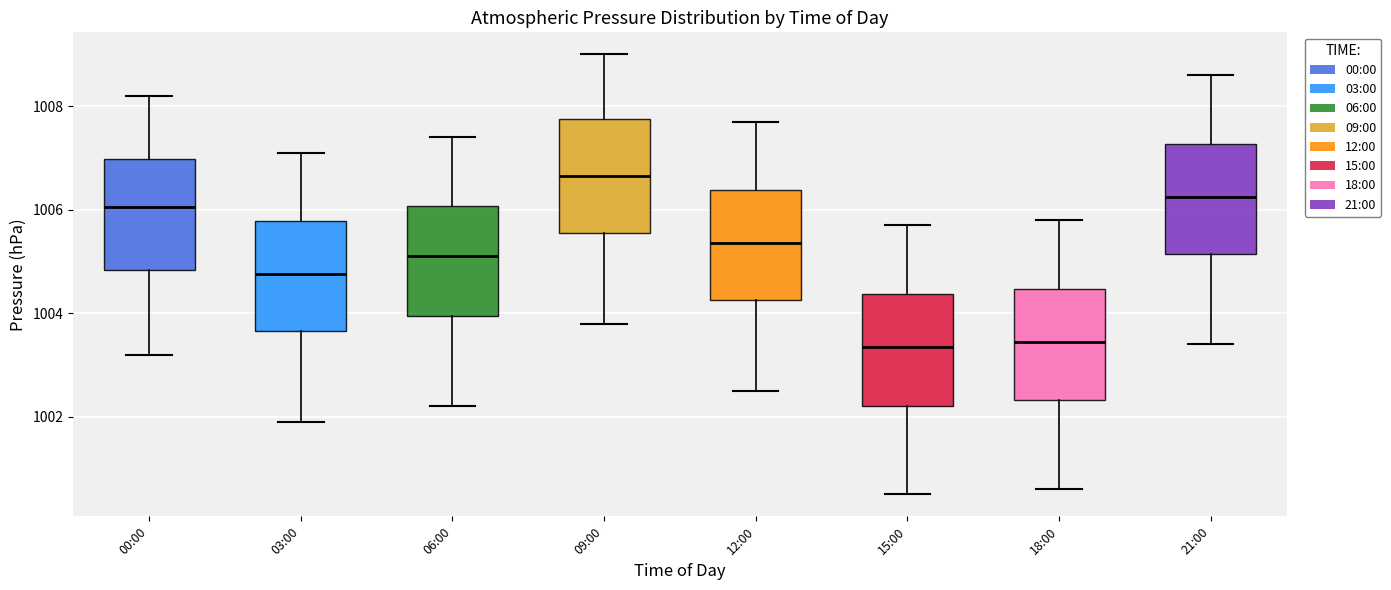

Which box has the highest median line?

09:00